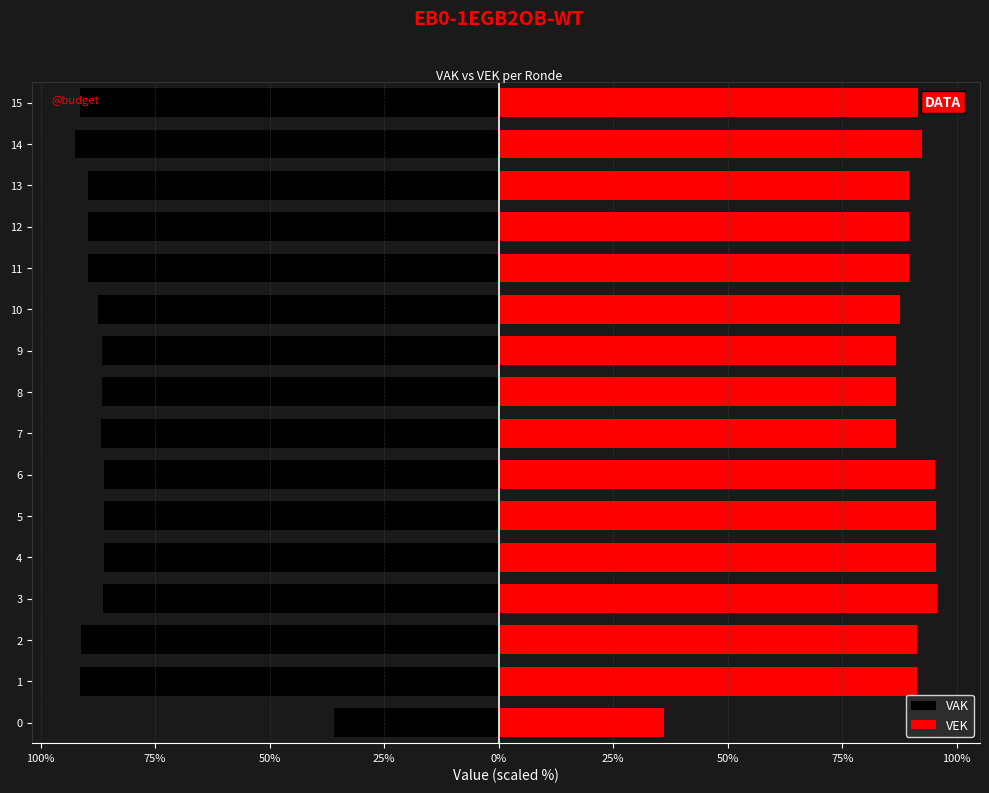

Reading left to right, list all the values displayed in this chart.

VAK: -36.0	-91.3	-91.2	-86.4	-86.2	-86.2	-86.2	-86.8	-86.7	-86.7	-87.6	-89.6	-89.6	-89.6	-92.4	-91.4
VEK: 36.0	91.3	91.2	95.7	95.4	95.4	95.3	86.8	86.7	86.7	87.6	89.6	89.6	89.6	92.4	91.4